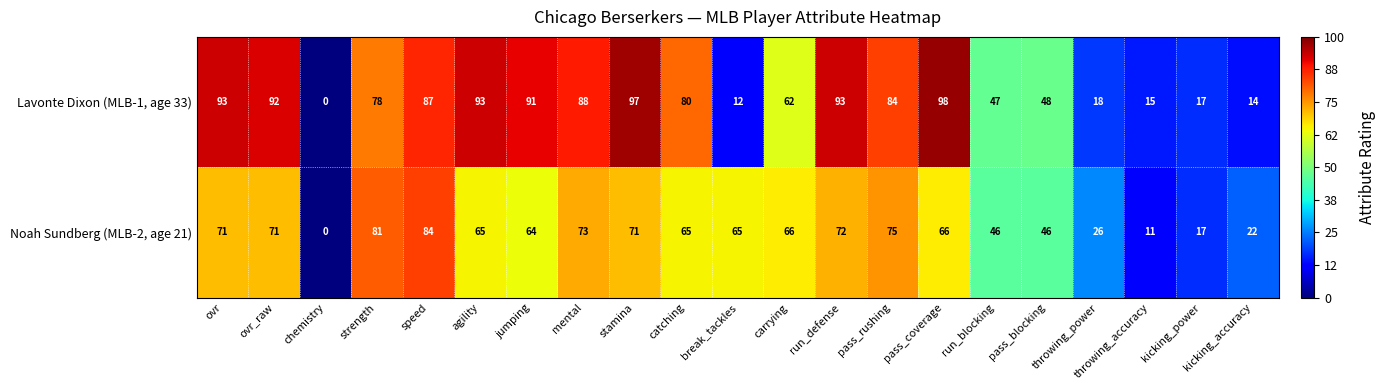

Where does the Lavonte Dixon (MLB-1, age 33) series first go above 80?

ovr